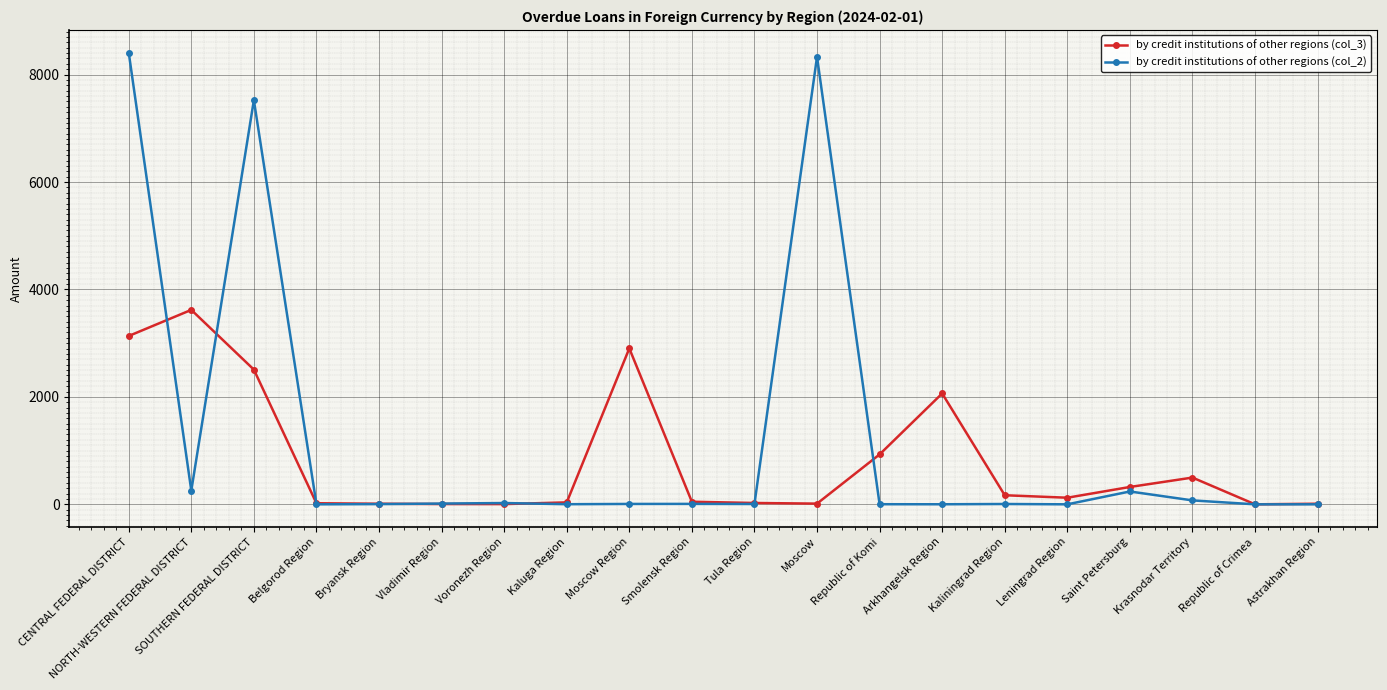

True or false: by credit institutions of other regions (col_3) and by credit institutions of other regions (col_2) intersect in this chart.

True